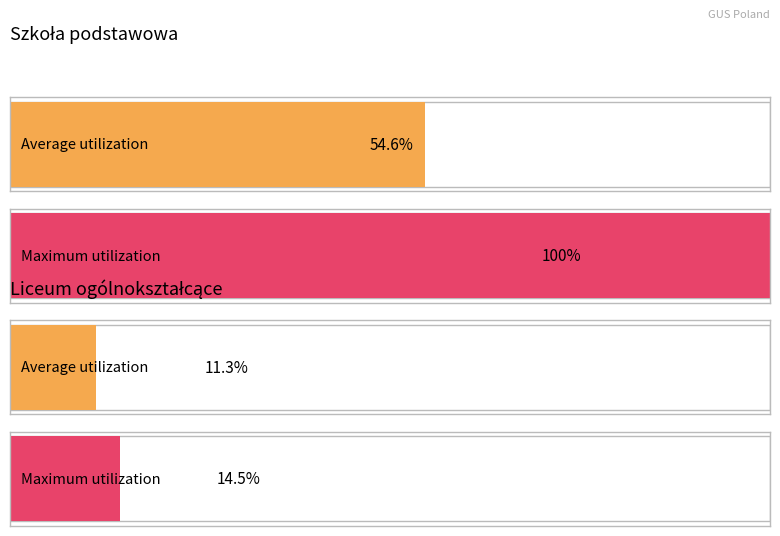

Between 9 and 10, which series saw the biggest shift?

Szkoła podstawowa